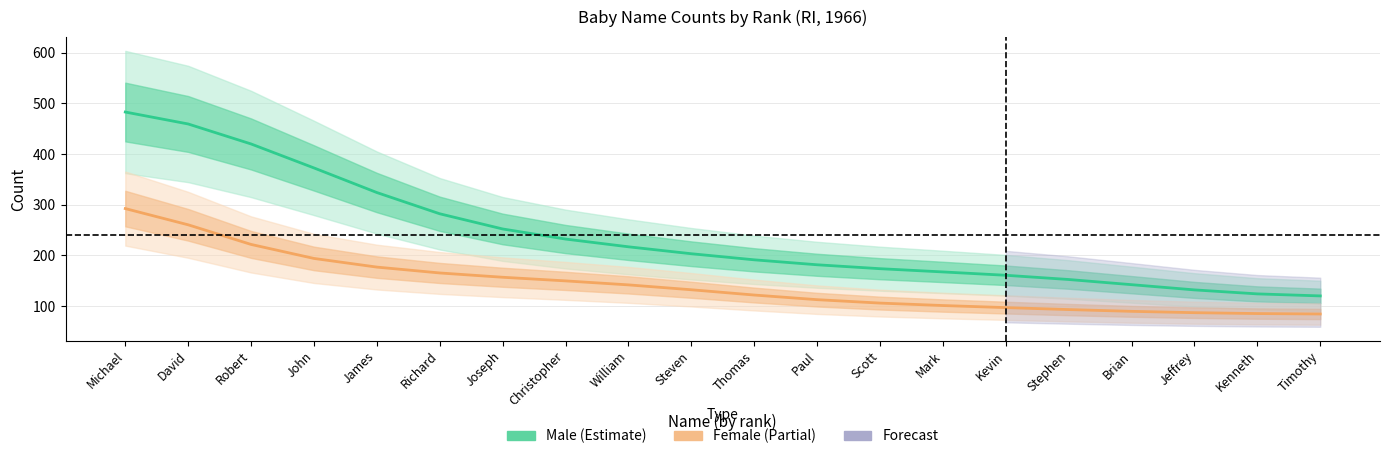

At how many categories does at least one series exceed 383?

3